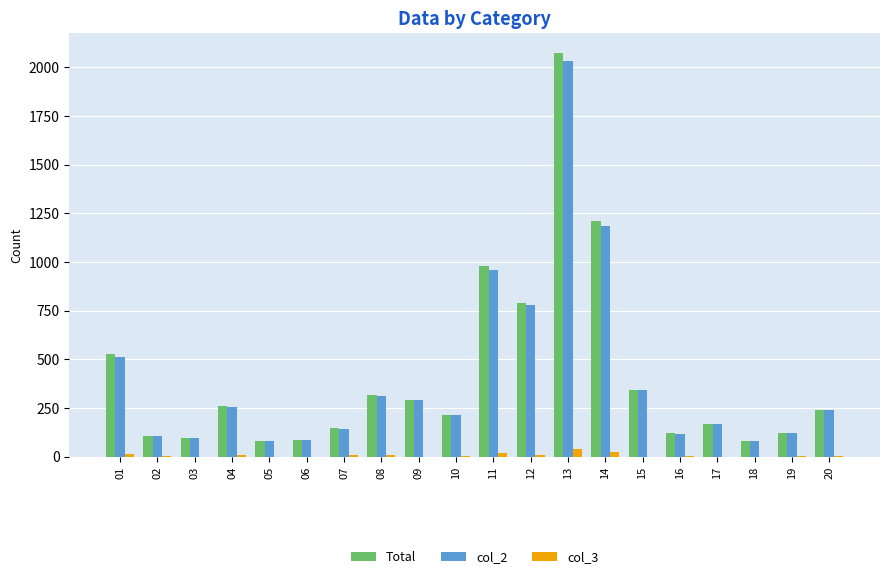

What is the maximum value shown in the chart?

2072